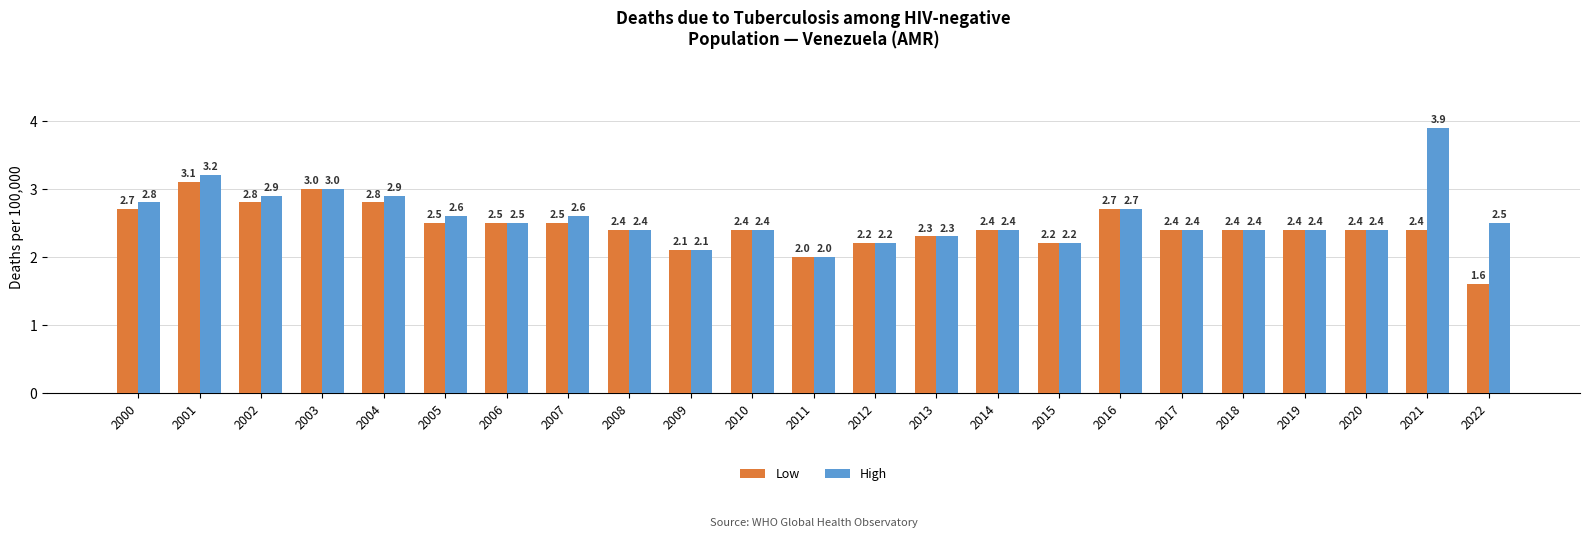

Rank the series by their average value, from highest to lowest.

High, Low